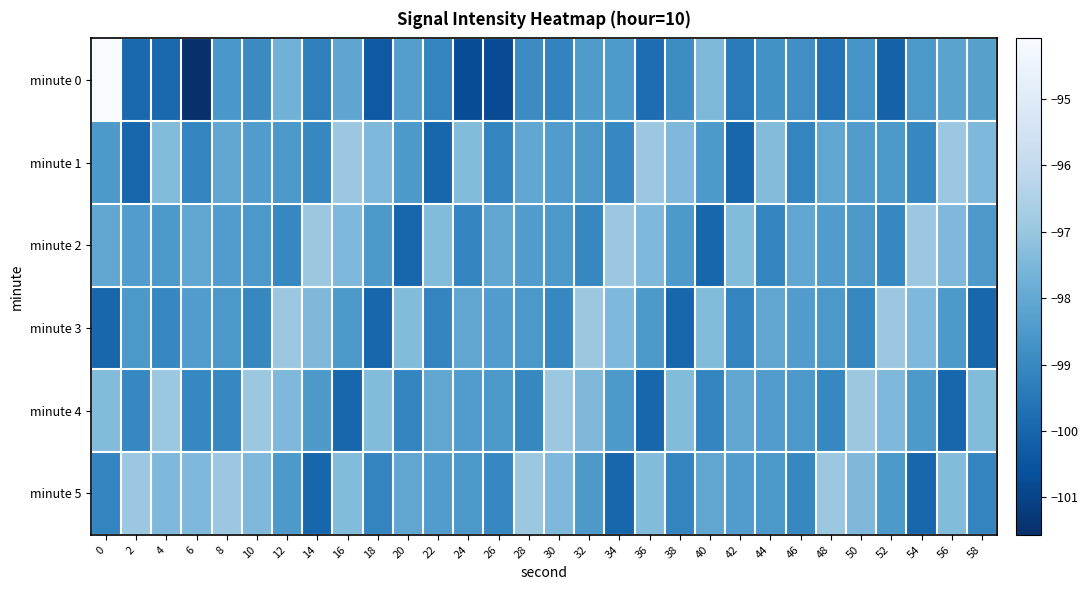

Which label corresponds to the smallest value in the chart?

6